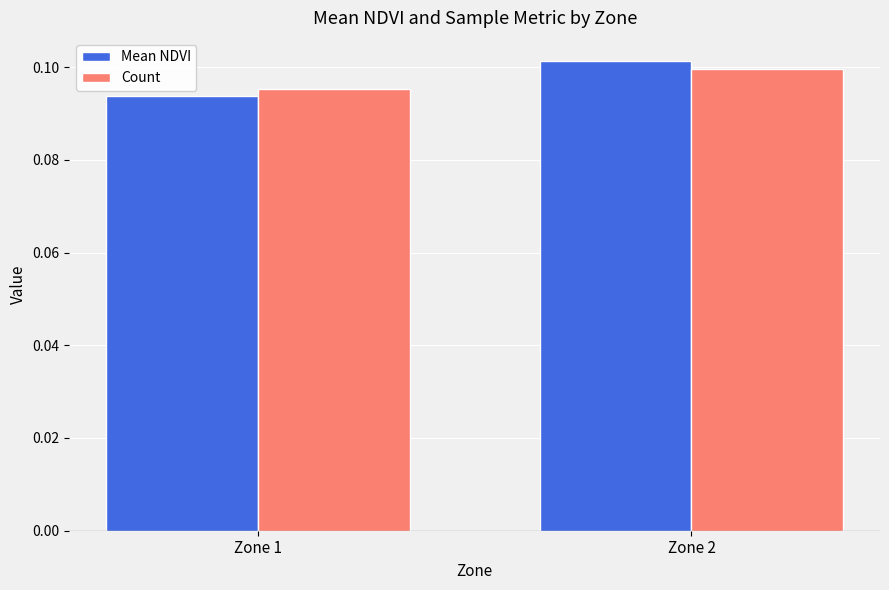

How many categories are shown in the chart?

2